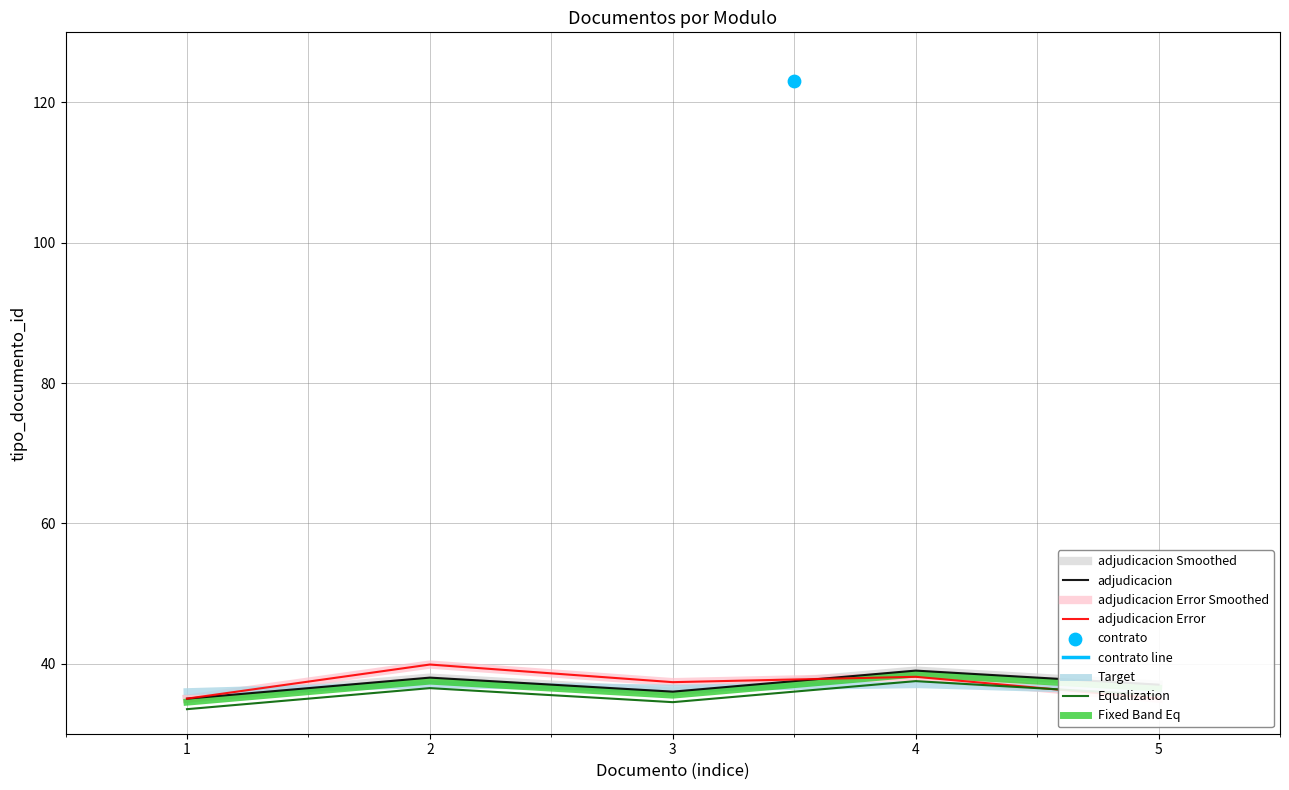

What is the minimum value for Equalization?

33.5